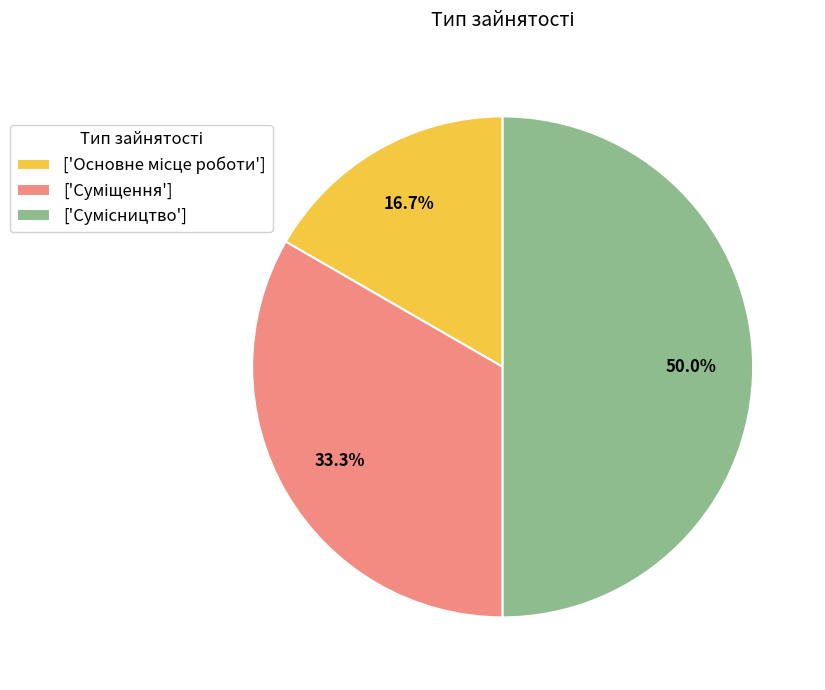

How many slices are in this pie chart?

3